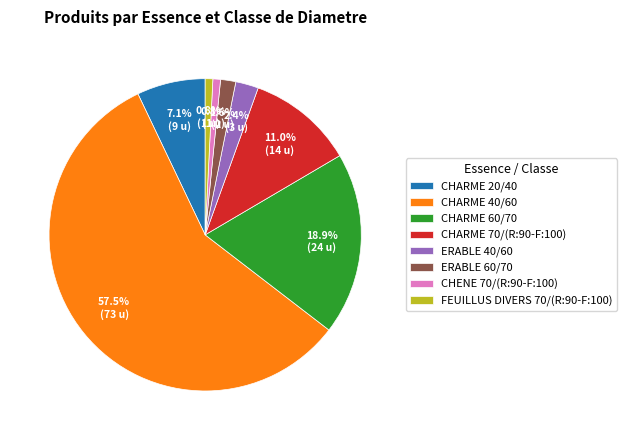

Between CHARME 20/40 and ERABLE 40/60, which is larger?

CHARME 20/40